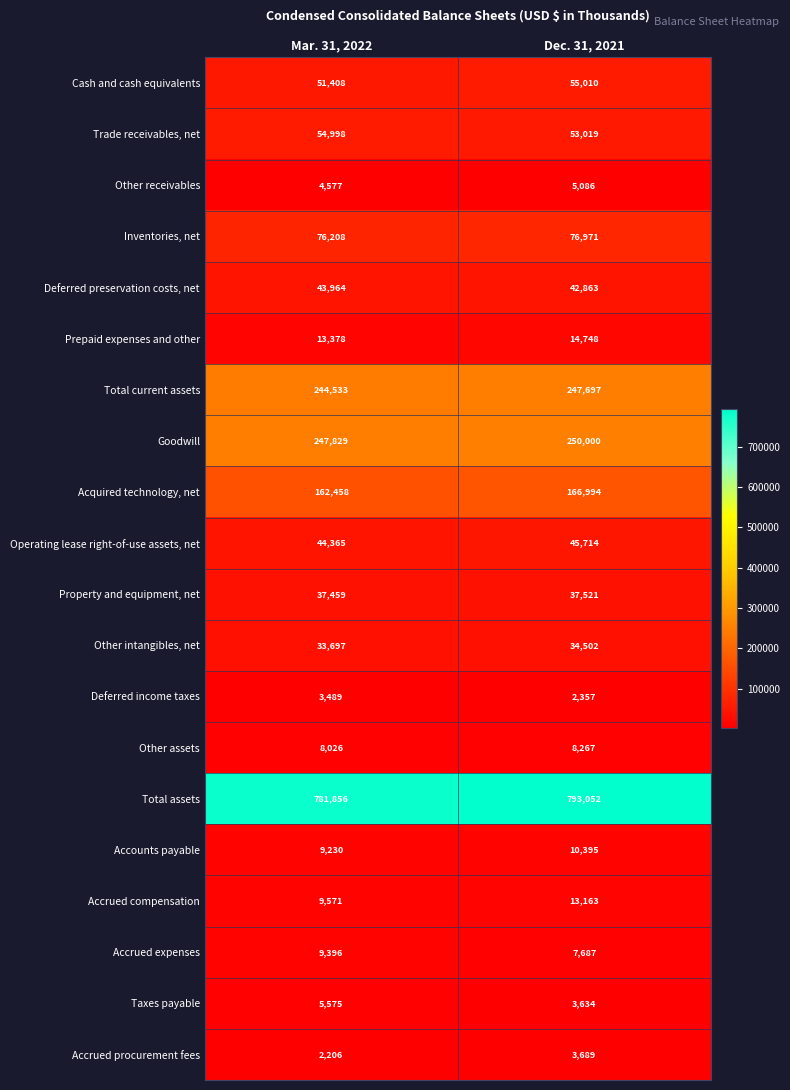

Rank the series by their maximum value, from lowest to highest.

Deferred income taxes, Accrued procurement fees, Other receivables, Taxes payable, Other assets, Accrued expenses, Accounts payable, Accrued compensation, Prepaid expenses and other, Other intangibles, net, Property and equipment, net, Deferred preservation costs, net, Operating lease right-of-use assets, net, Trade receivables, net, Cash and cash equivalents, Inventories, net, Acquired technology, net, Total current assets, Goodwill, Total assets